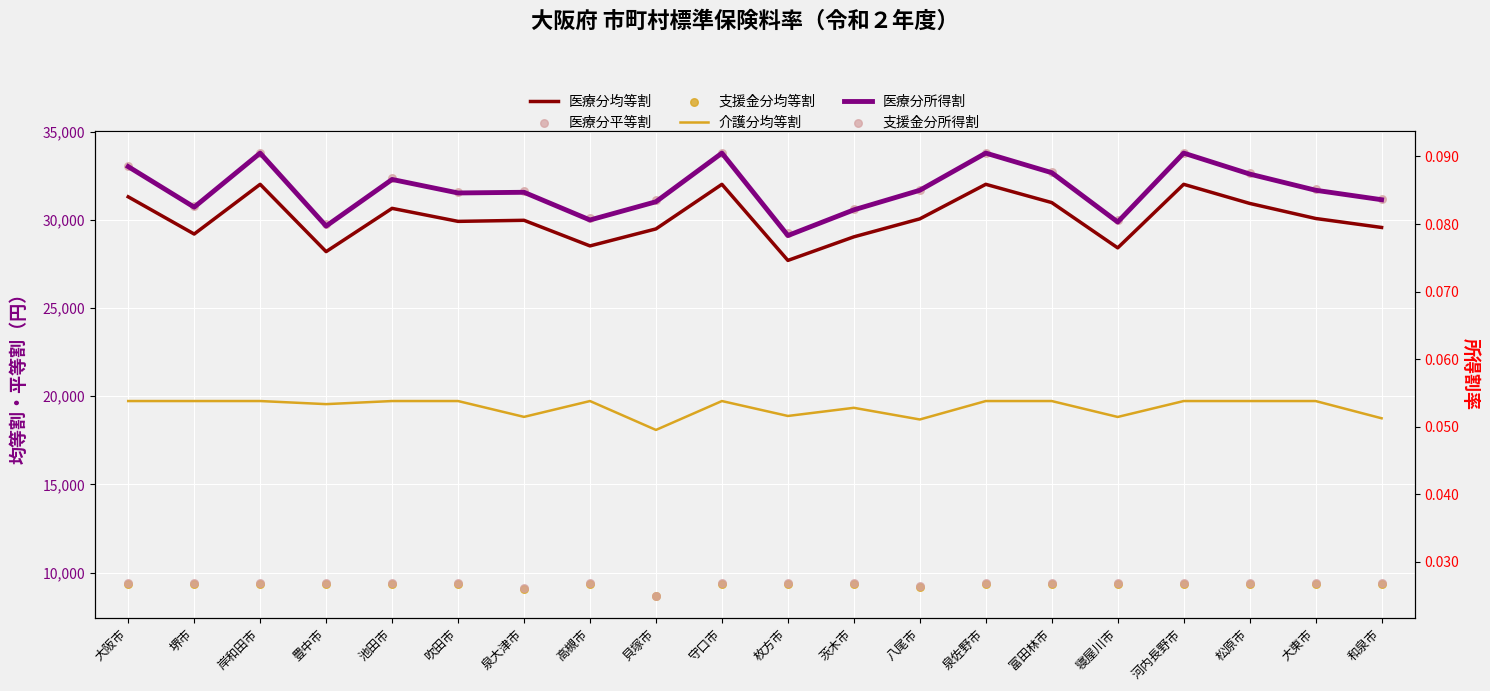

Which series contains the highest Y value?

医療分平等割